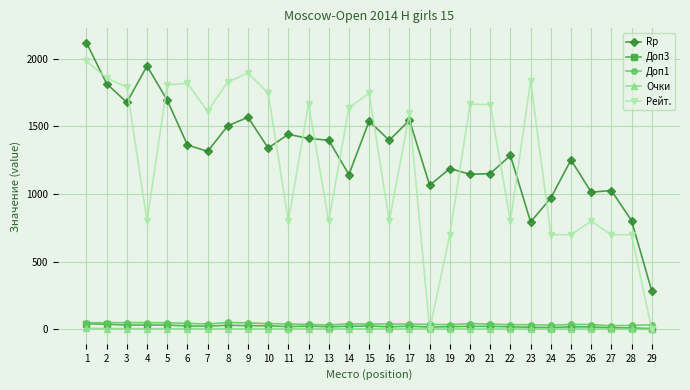

What is the highest value of the Доп1 series?

51.5